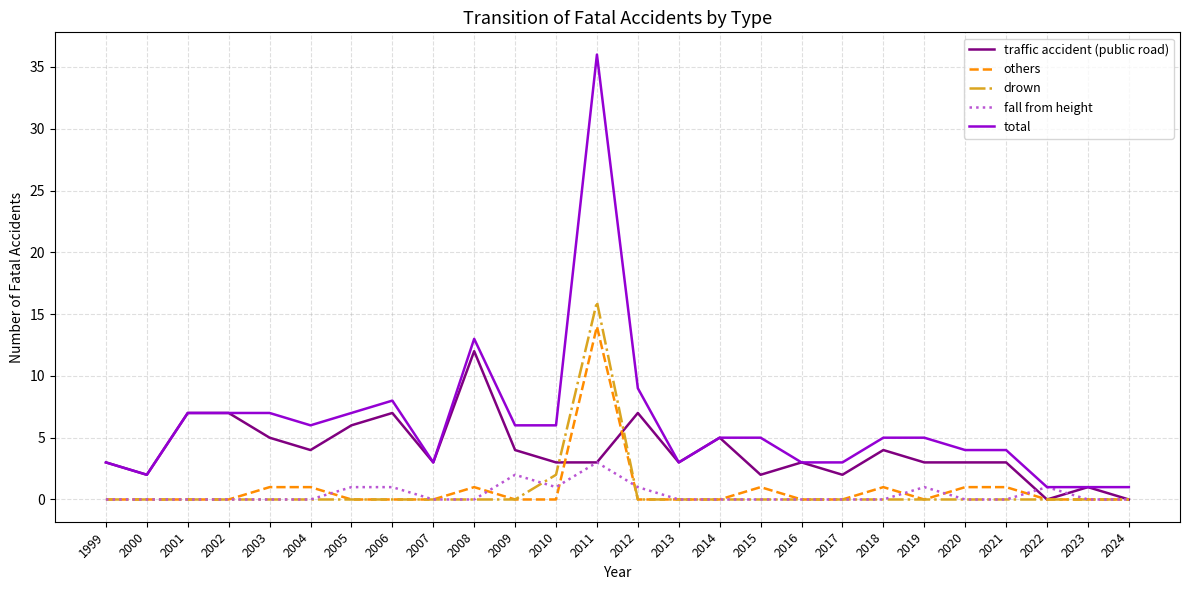

Which series changed the most between 2011 and 2016?

total